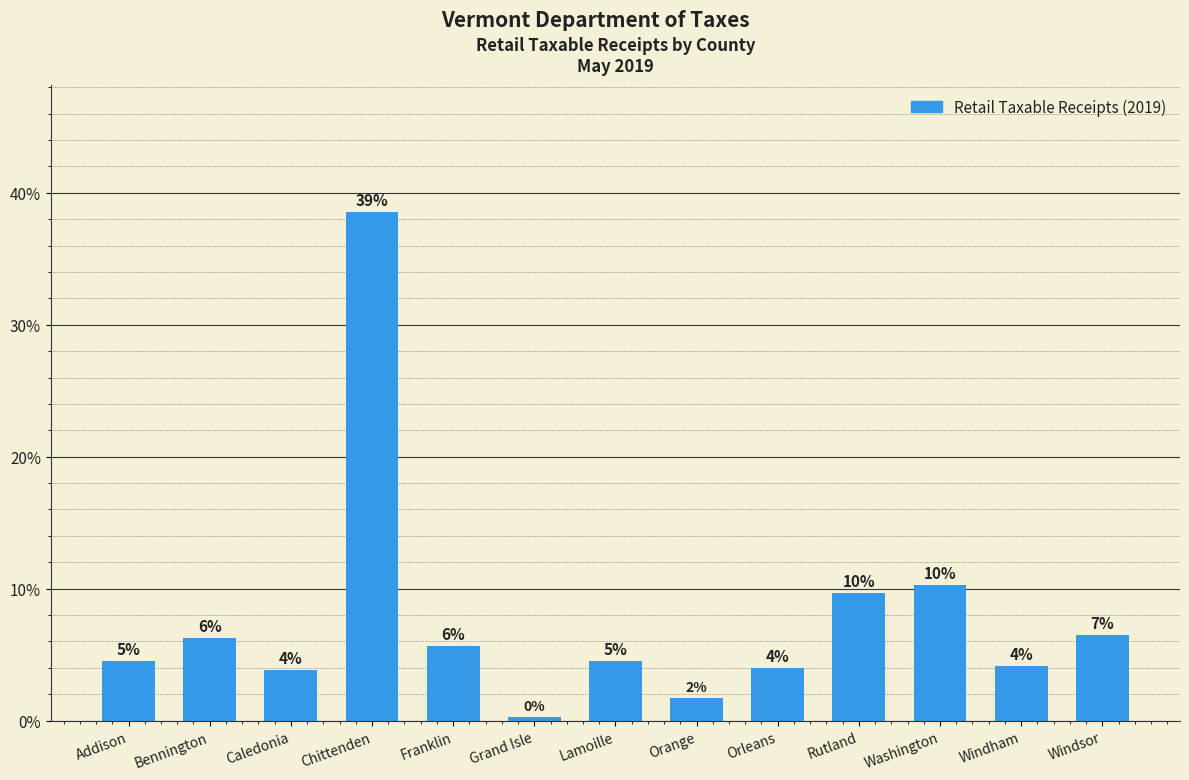

How many bars are there in total?

13